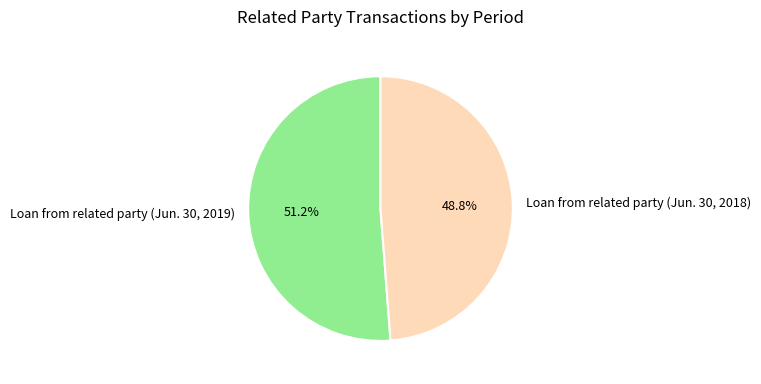

To the nearest percent, what is the difference between the largest and smallest slice percentages?

2%